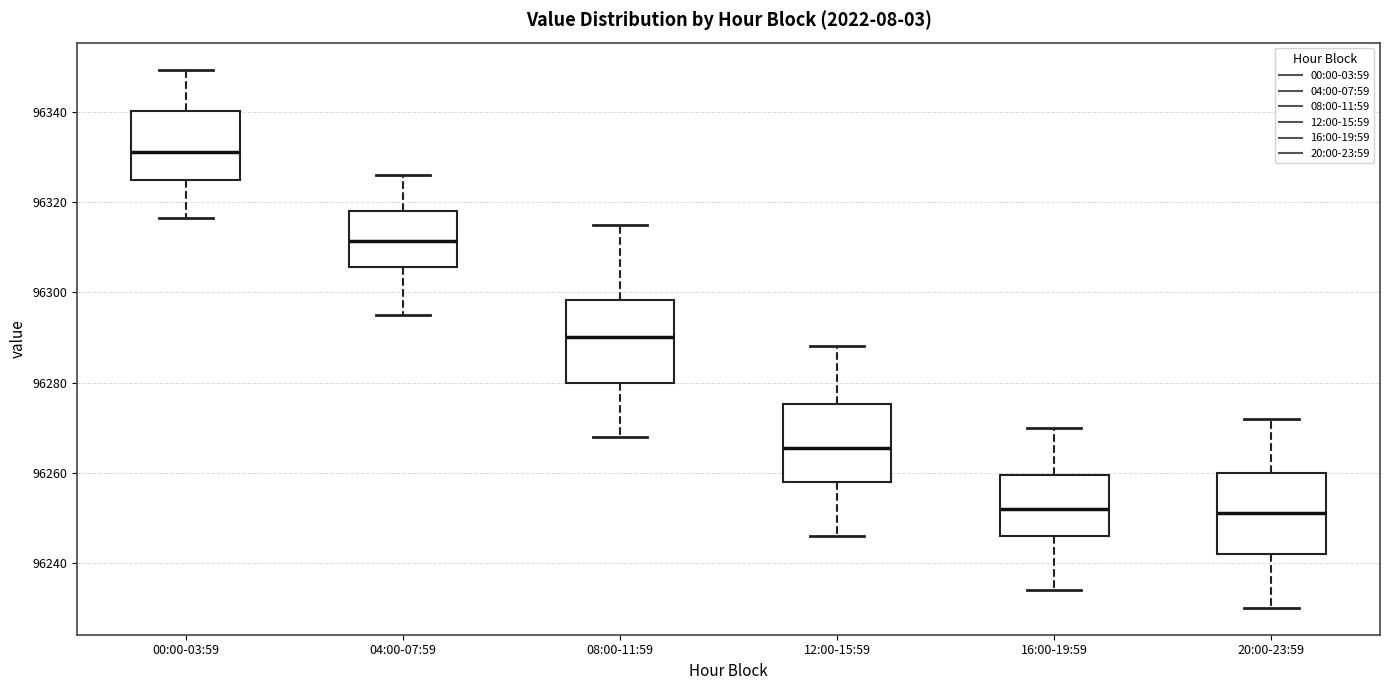

Reading left to right, read every box against the y-axis: the position of its median line, the range the box covers, and the ends of its whiskers. The values are not printed on the chart, so give them approximately, as read against the axis.

00:00-03:59: median 96332, box 96324 to 96340, whiskers 96316 to 96350
04:00-07:59: median 96312, box 96306 to 96318, whiskers 96296 to 96326
08:00-11:59: median 96290, box 96280 to 96298, whiskers 96268 to 96316
12:00-15:59: median 96266, box 96258 to 96276, whiskers 96246 to 96288
16:00-19:59: median 96252, box 96246 to 96260, whiskers 96234 to 96270
20:00-23:59: median 96252, box 96242 to 96260, whiskers 96230 to 96272